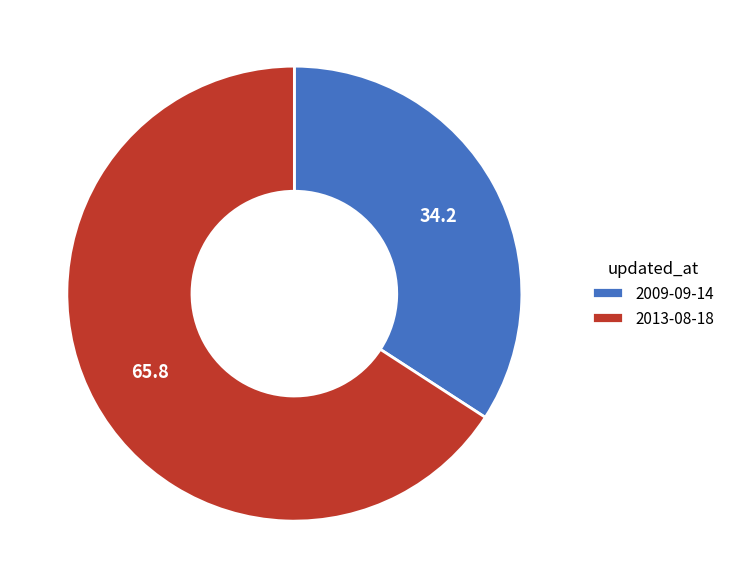

How many slices are in this pie chart?

2